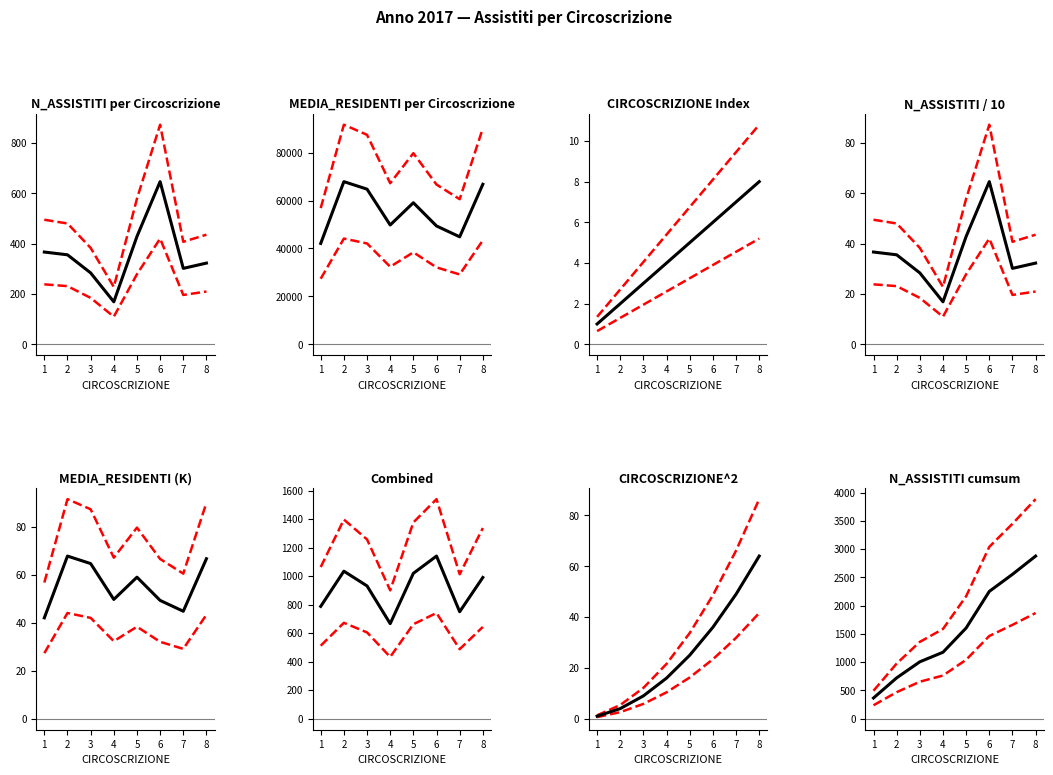

Does the chart display data point markers on the line(s)?

No